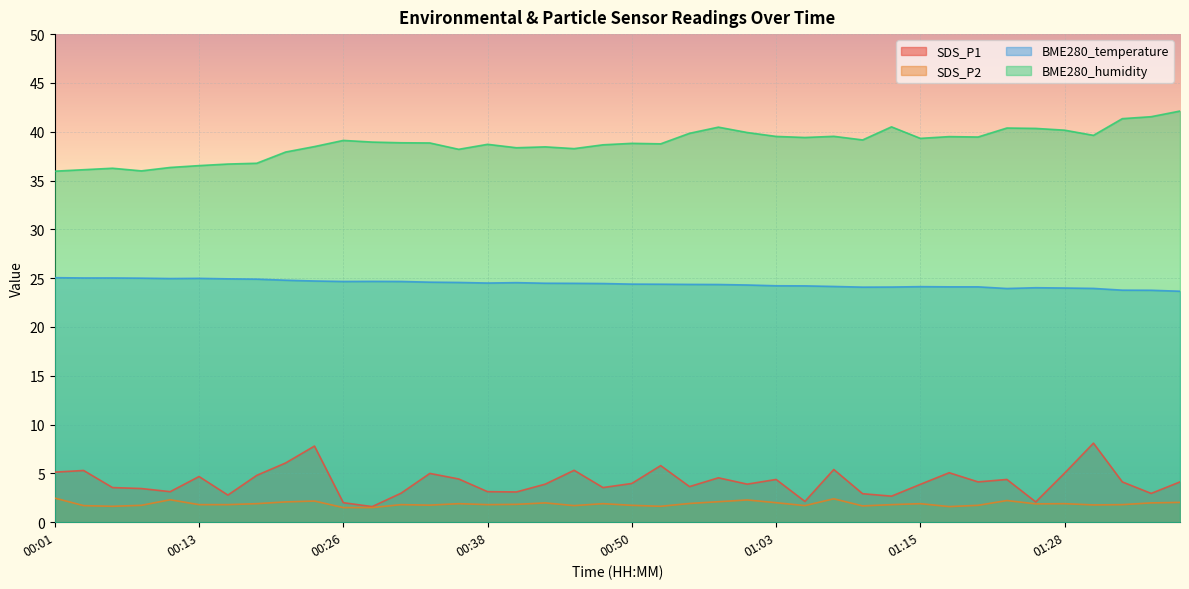

True or false: BME280_humidity has a value of 61.2 at 00:08.

False